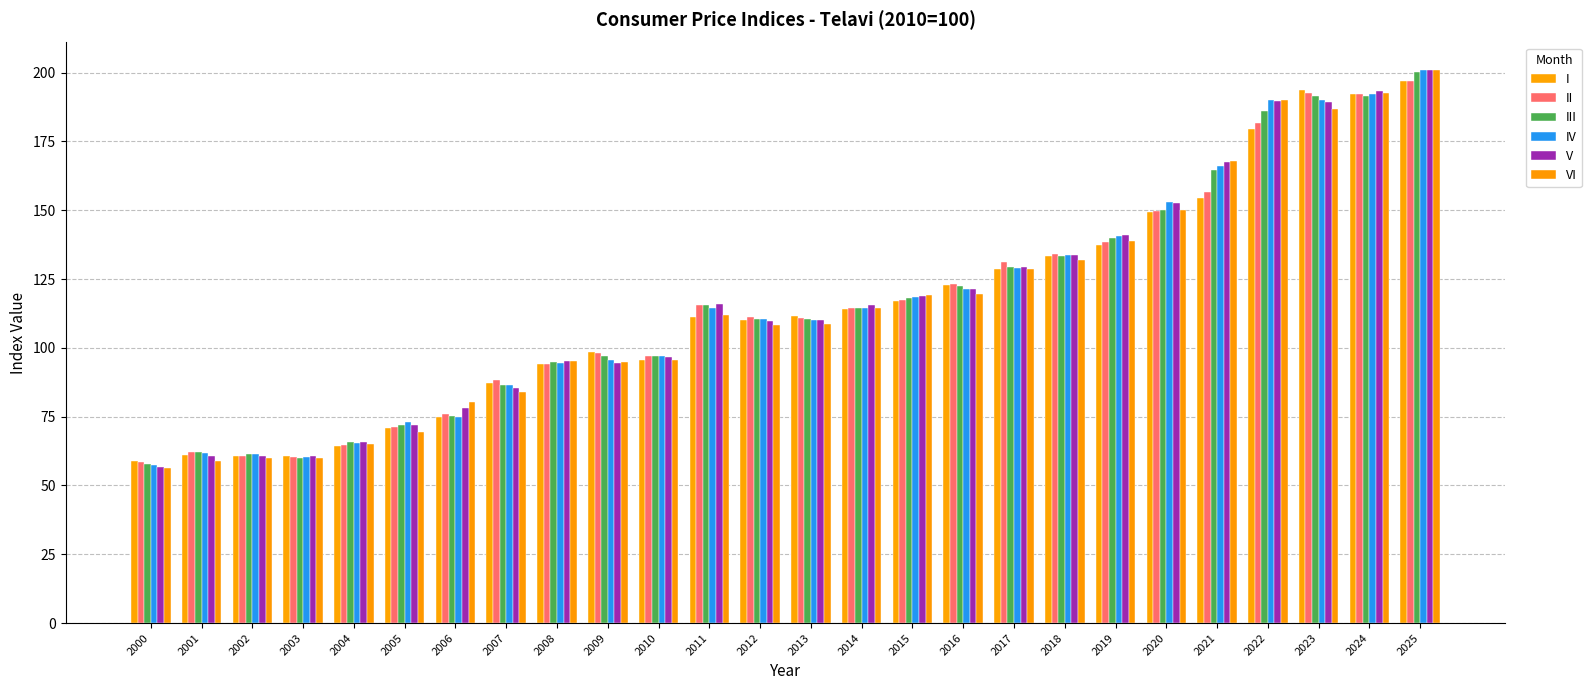

The IV series shows 137.2 at 2007. True or false?

False